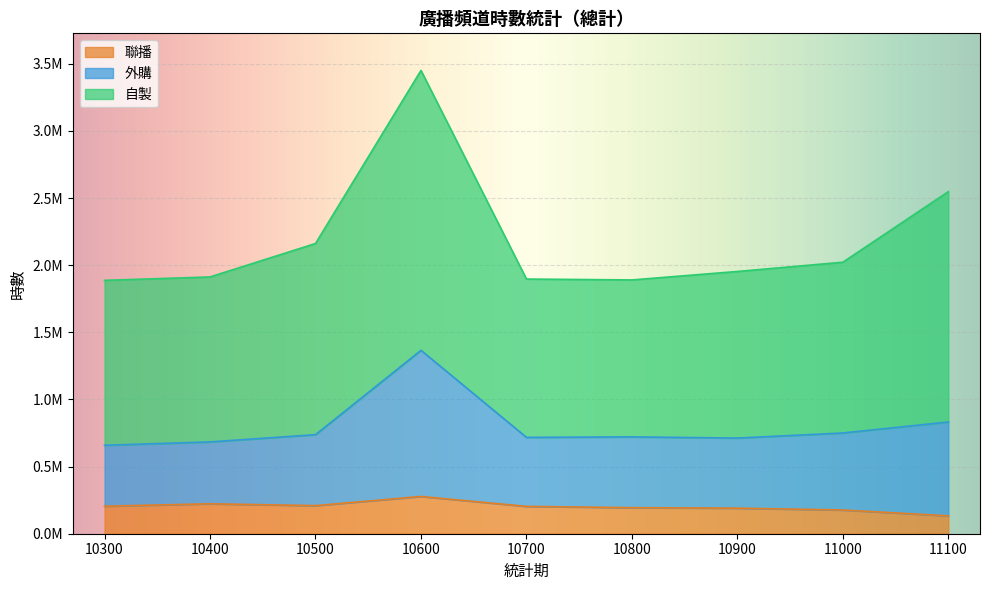

Which label corresponds to the smallest value in the chart?

11100